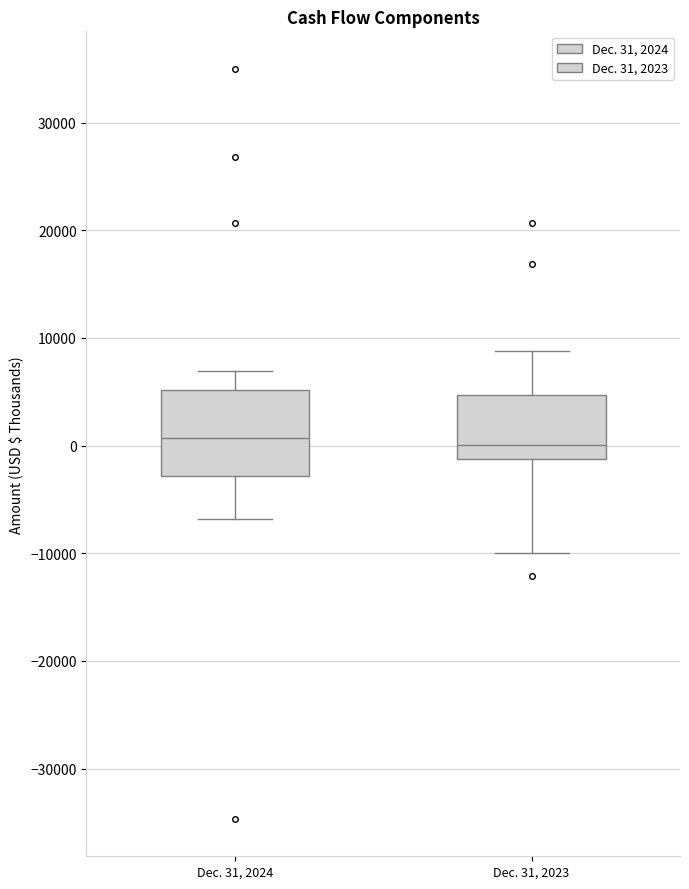

Where does the lower whisker of the box for Dec. 31, 2024 end on the y-axis? The values are not printed on the chart, so give them approximately, as read against the axis.

-7000